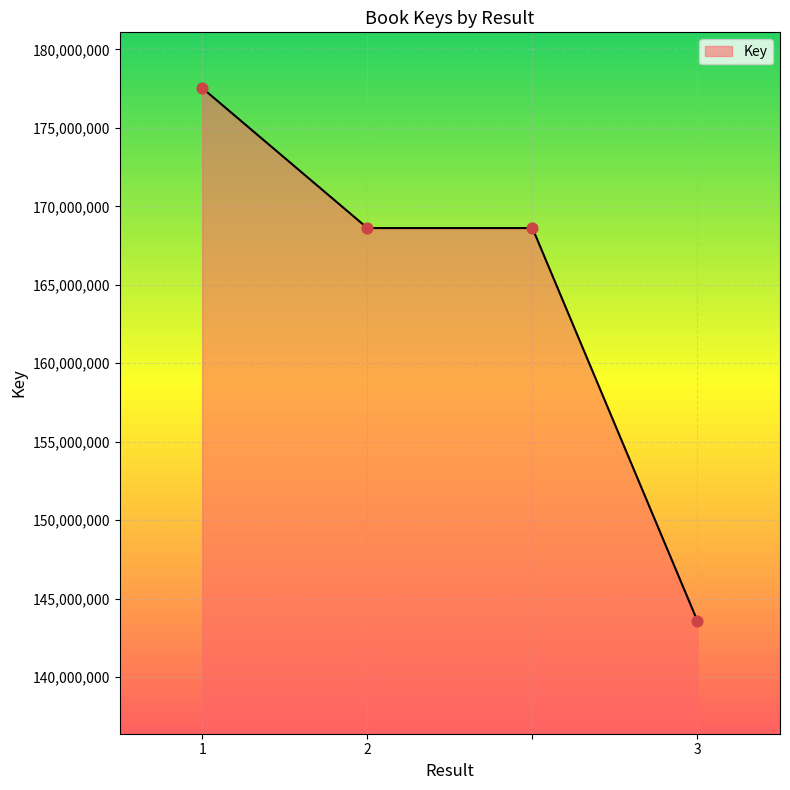

What is the difference between the maximum and minimum values?

33963150